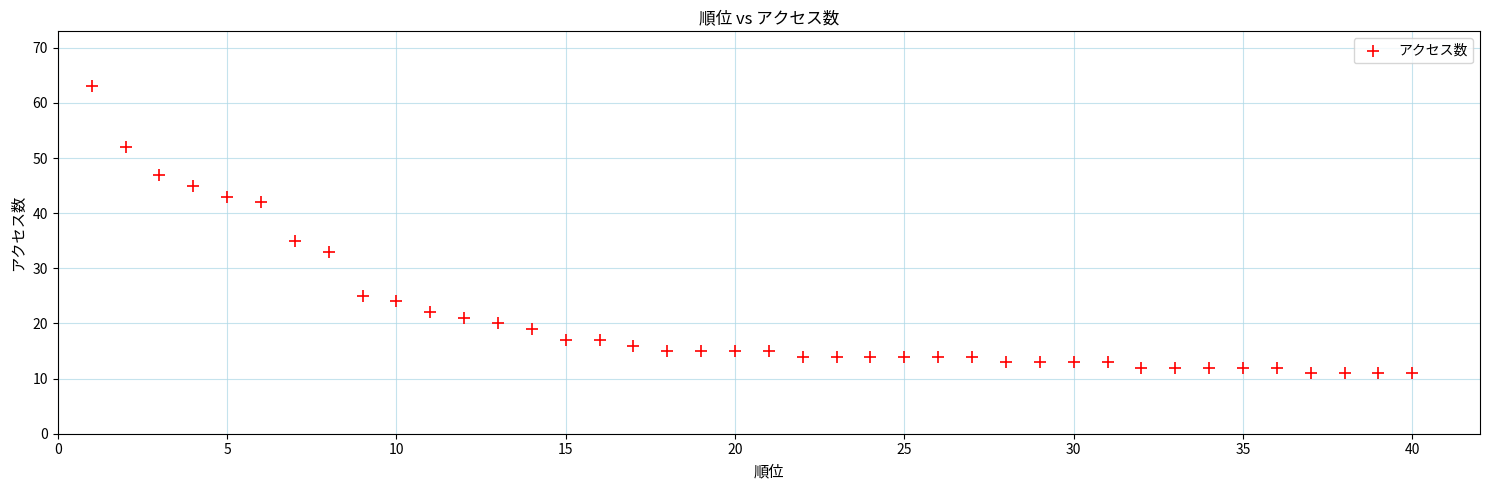

What is the range of X values (max minus min)?

39